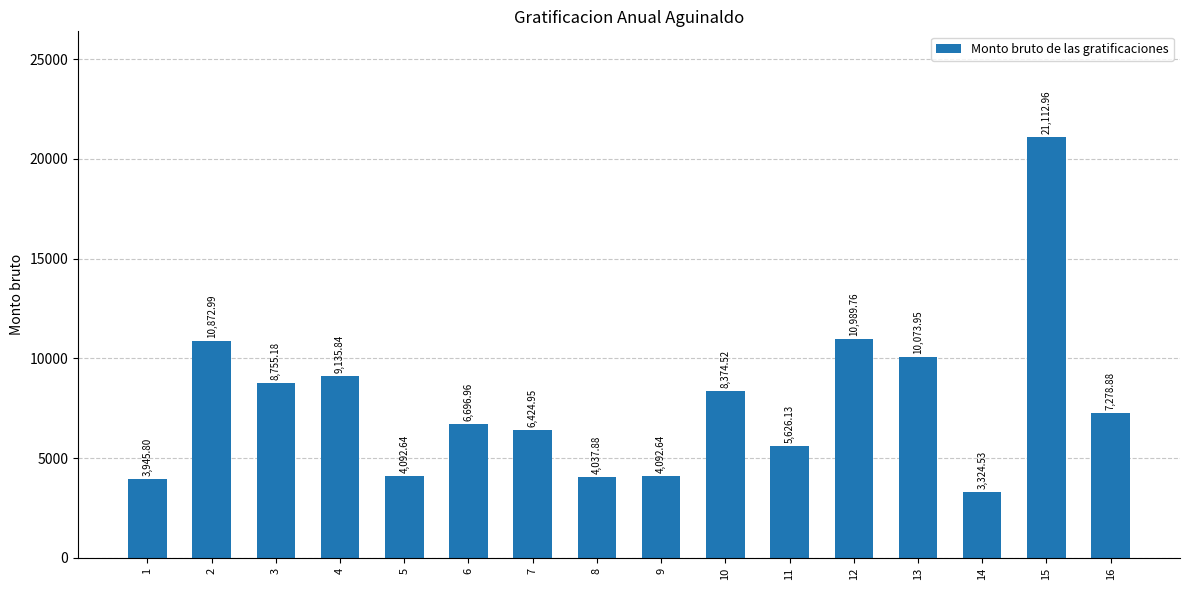

What is the ratio of the value at 7 to the value at 14?

1.9